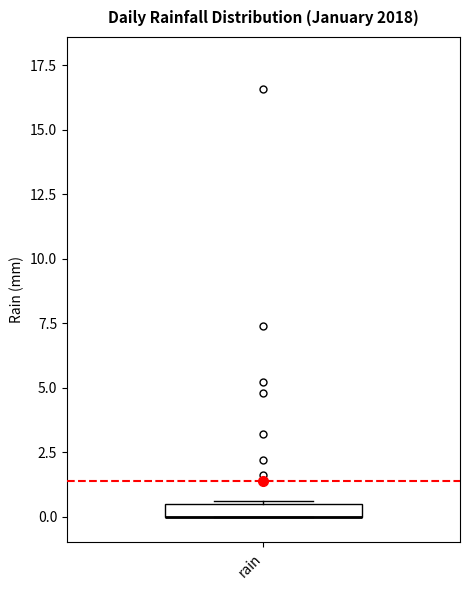

Where is the lower edge of the box for rain on the y-axis? The values are not printed on the chart, so give them approximately, as read against the axis.

0.0